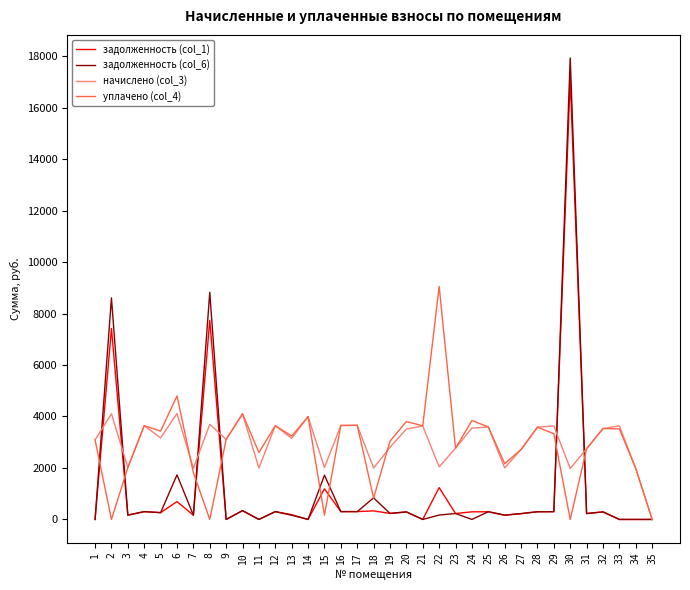

True or false: задолженность (col_1) has more than 2 interior local peaks.

True